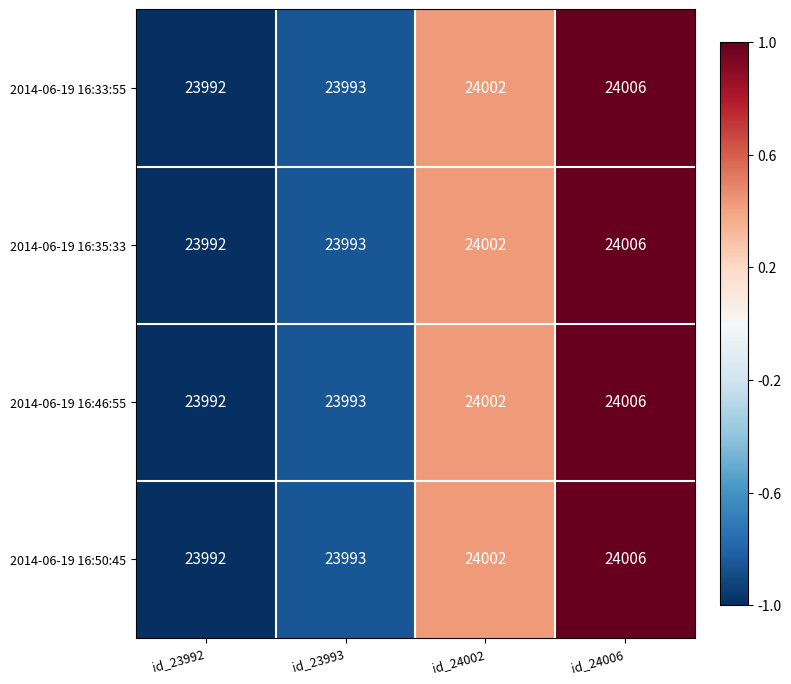

Read the 2014-06-19 16:33:55 value at id_24006, to the nearest 10.

24010